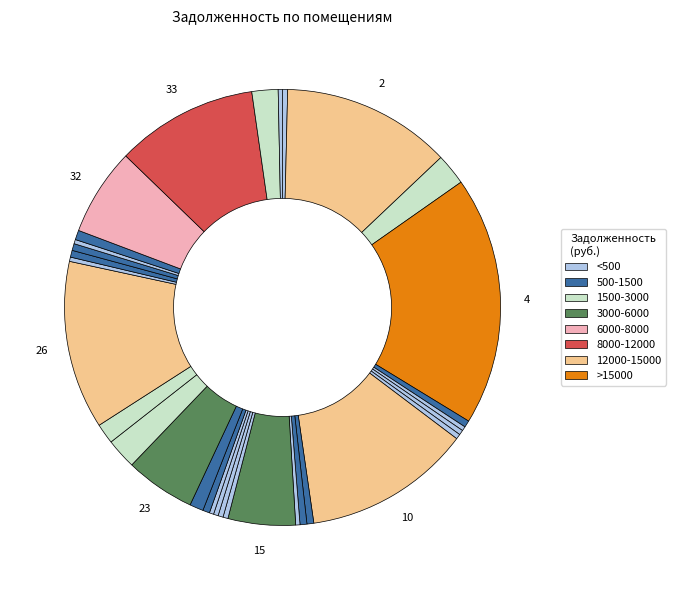

Which category has the smallest portion of the pie?

30